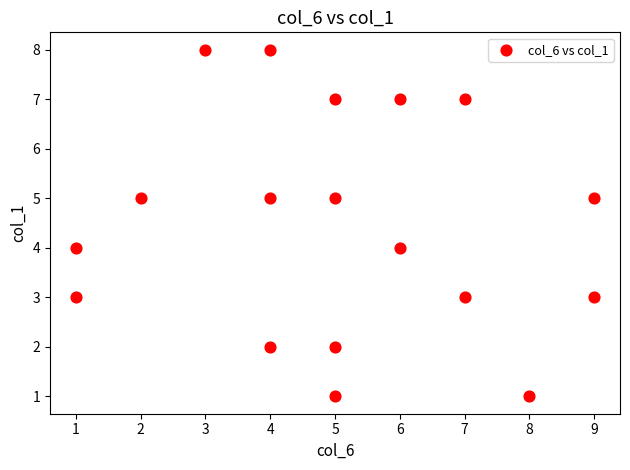

What is the range of Y values (max minus min)?

7